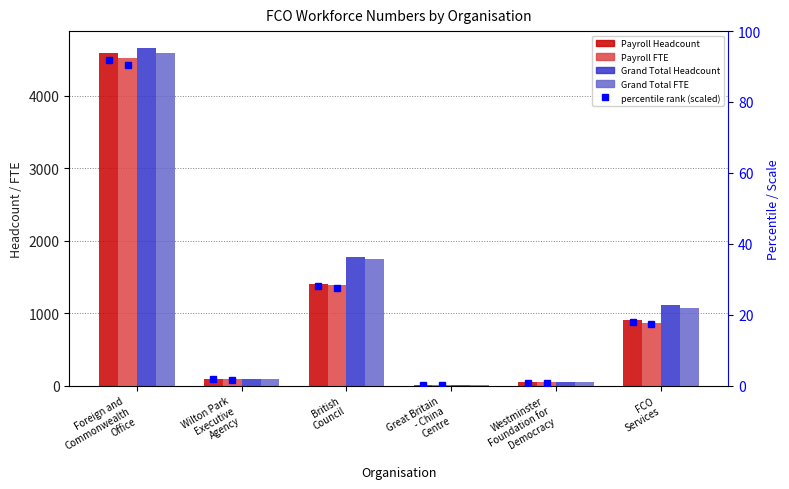

What is the sum of the Grand Total Headcount values at British
Council and FCO
Services?

2892.0